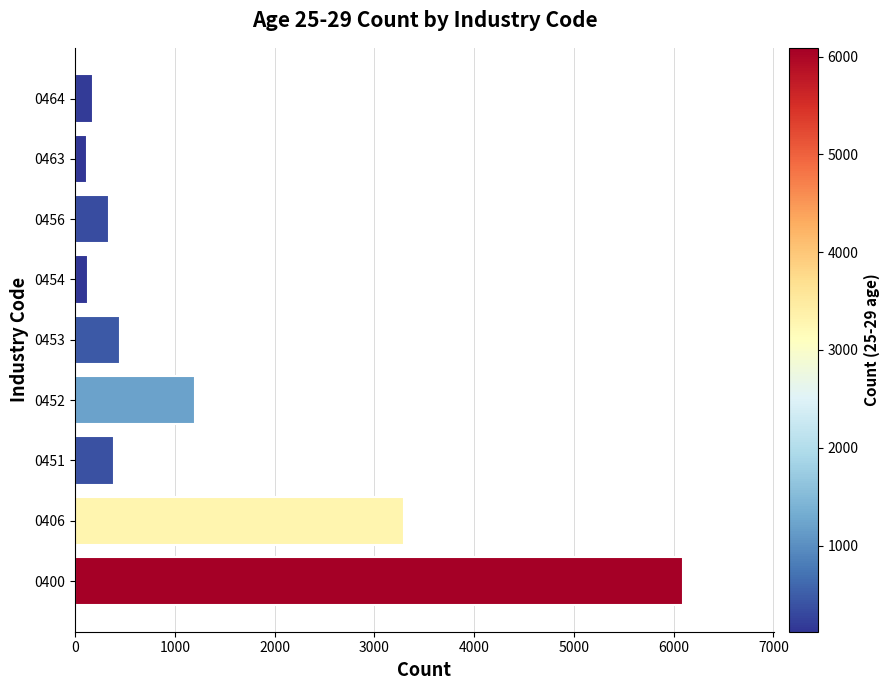

How many bars are there in total?

9